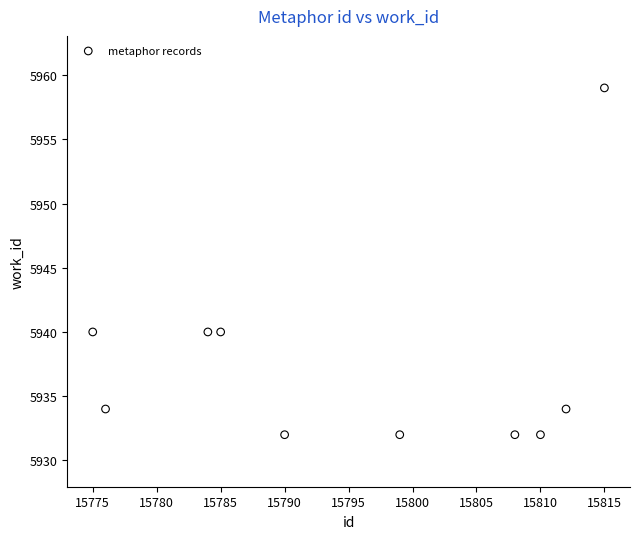

What is the average Y value?

5938